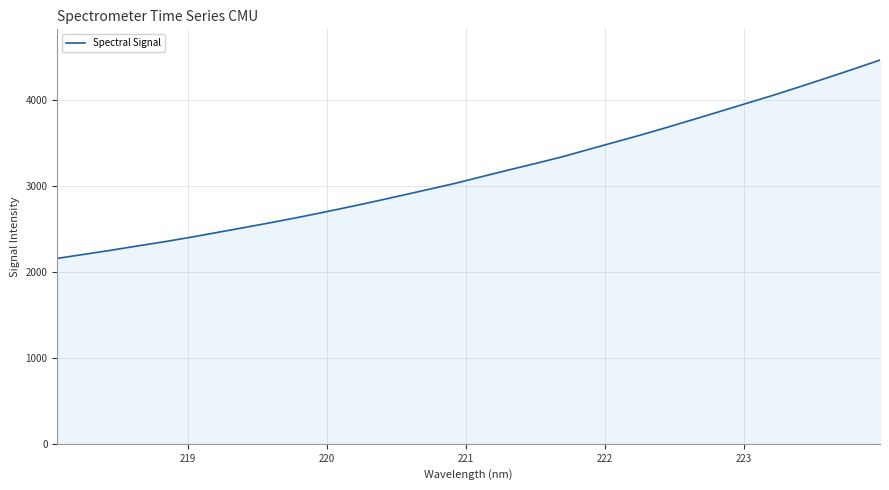

What is the maximum value shown in the chart?

4468.4